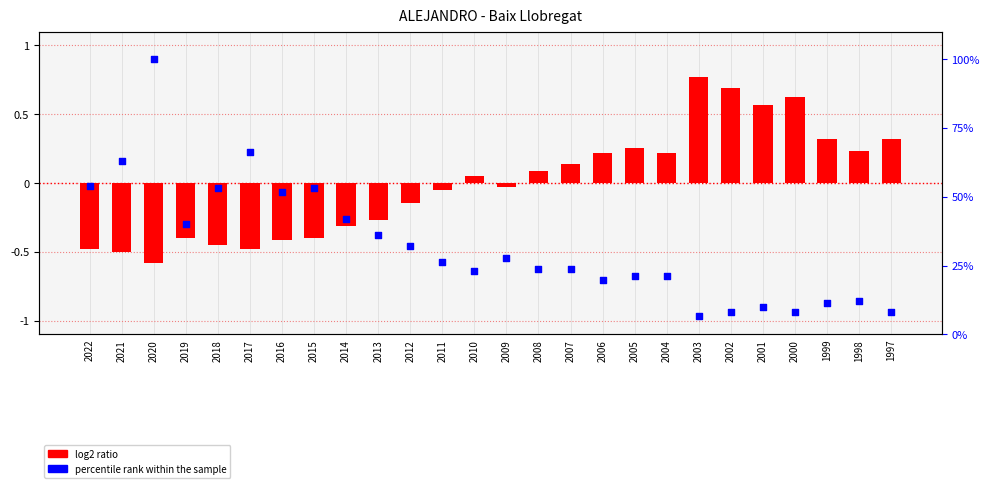

Is the value of log2 ratio at 2009 greater than the value of percentile rank within the sample at 2017?

No